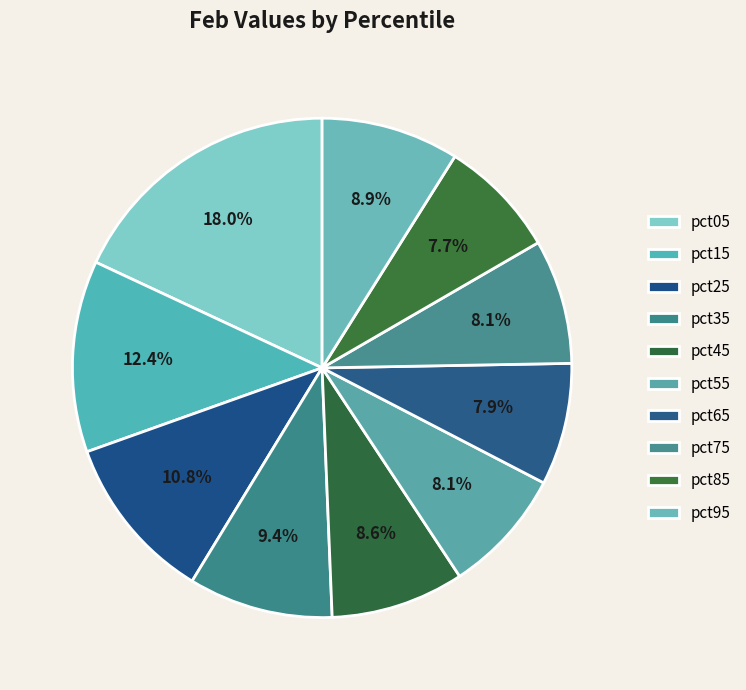

Which has a higher value, pct25 or pct35?

pct25